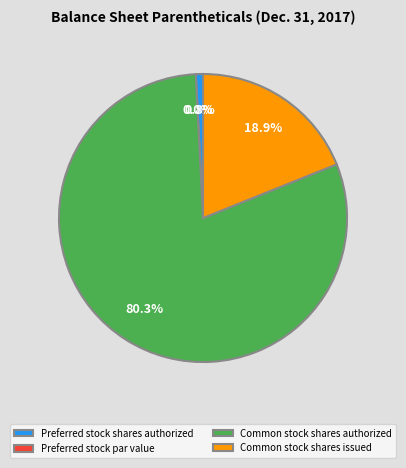

To the nearest percent, what is the difference between the largest and smallest slice percentages?

80%